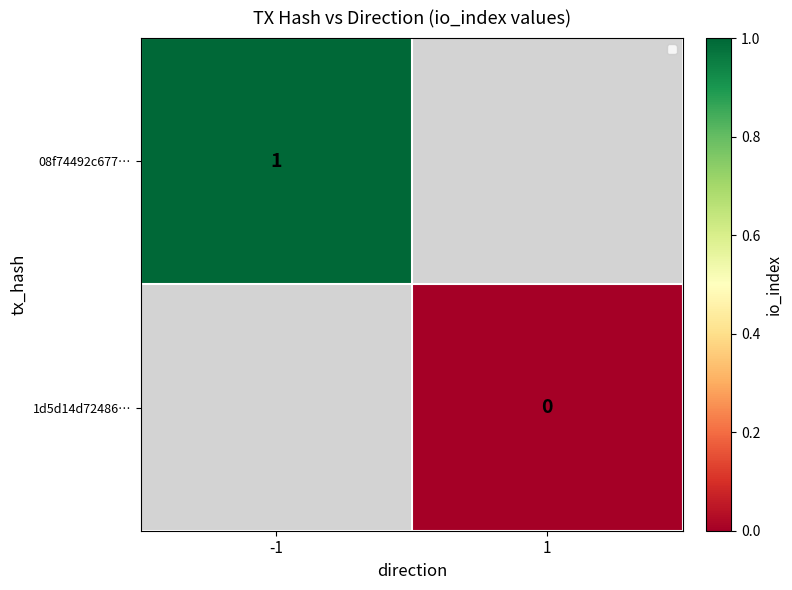

What is the maximum value shown in the chart?

1.0